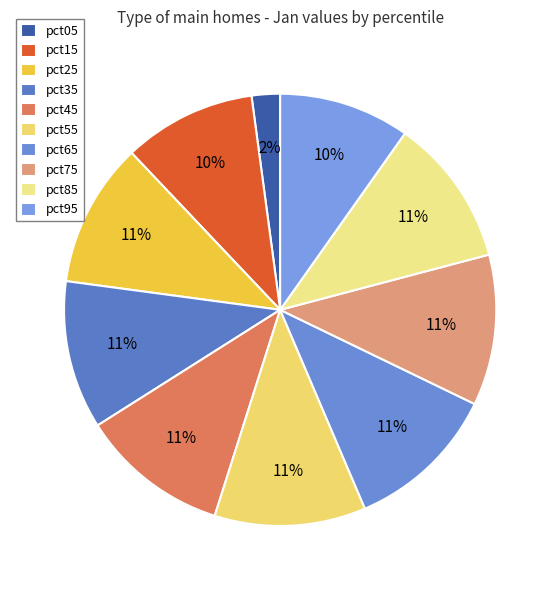

To the nearest percent, what portion does pct45 represent?

11%